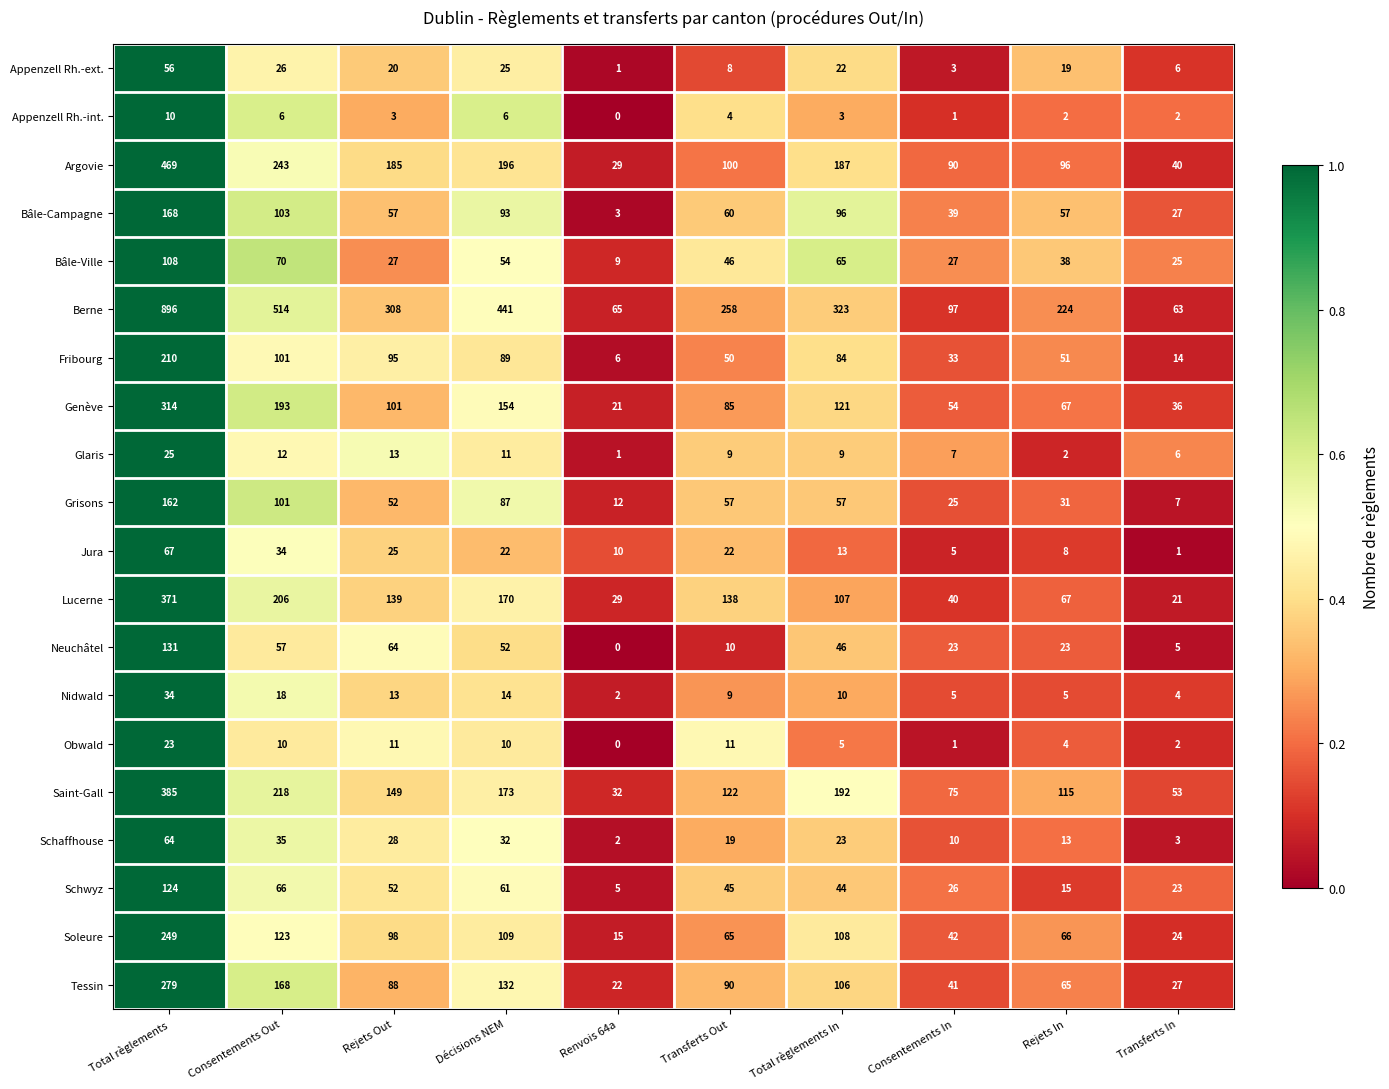

Where is Bâle-Ville nearest to the value 58?

Décisions NEM